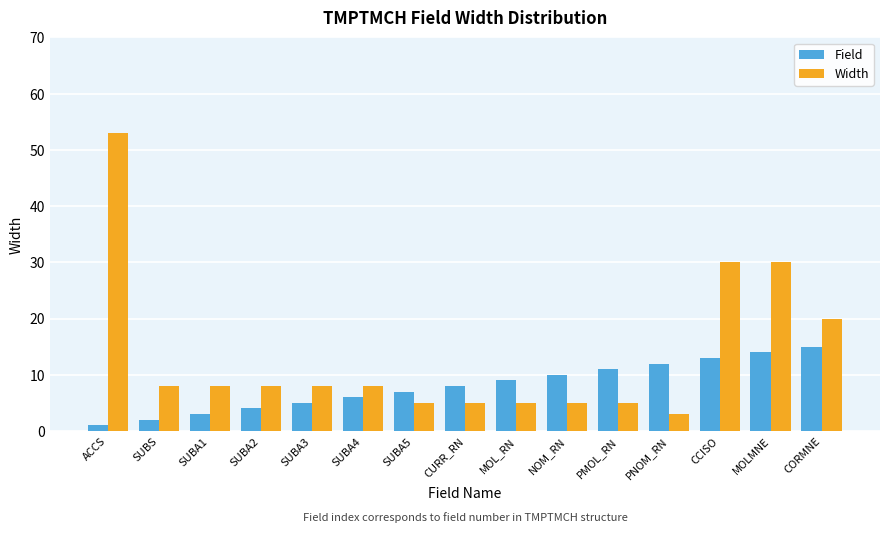

What is the difference between the highest and lowest values at CURR_RN?

3